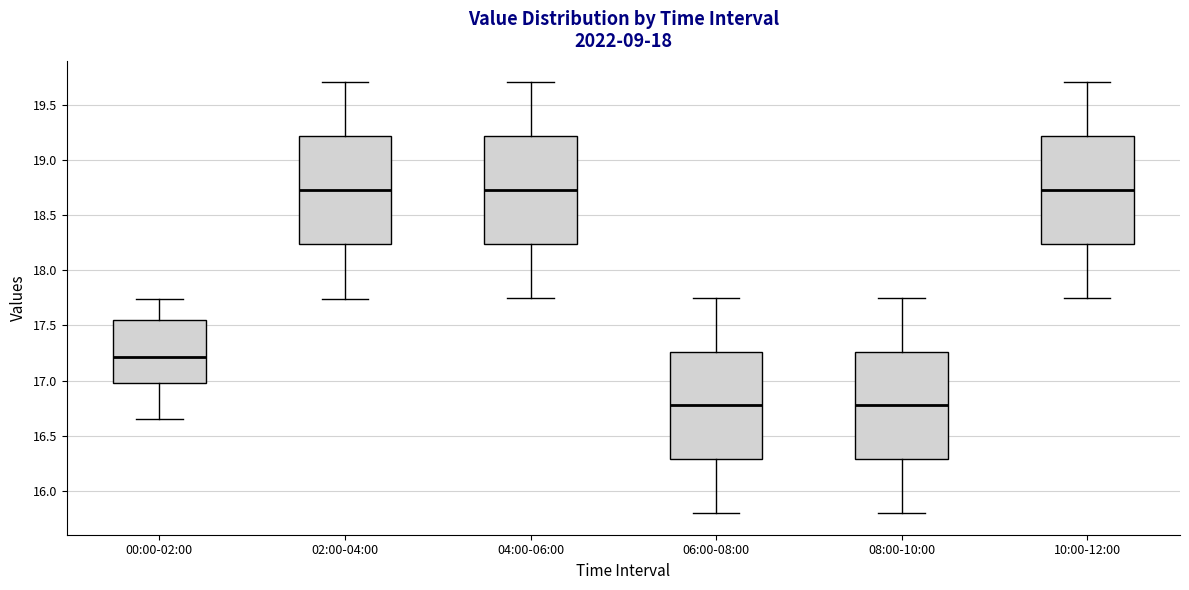

Reading left to right, transcribe this box plot: for each box, give where its median line is, the range the box spans, and where its two whiskers end, as read against the y-axis. The values are not printed on the chart, so give them approximately, as read against the axis.

00:00-02:00: median 17.20, box 17.00 to 17.55, whiskers 16.65 to 17.75
02:00-04:00: median 18.75, box 18.25 to 19.20, whiskers 17.75 to 19.70
04:00-06:00: median 18.75, box 18.25 to 19.20, whiskers 17.75 to 19.70
06:00-08:00: median 16.80, box 16.30 to 17.25, whiskers 15.80 to 17.75
08:00-10:00: median 16.80, box 16.30 to 17.25, whiskers 15.80 to 17.75
10:00-12:00: median 18.75, box 18.25 to 19.20, whiskers 17.75 to 19.70